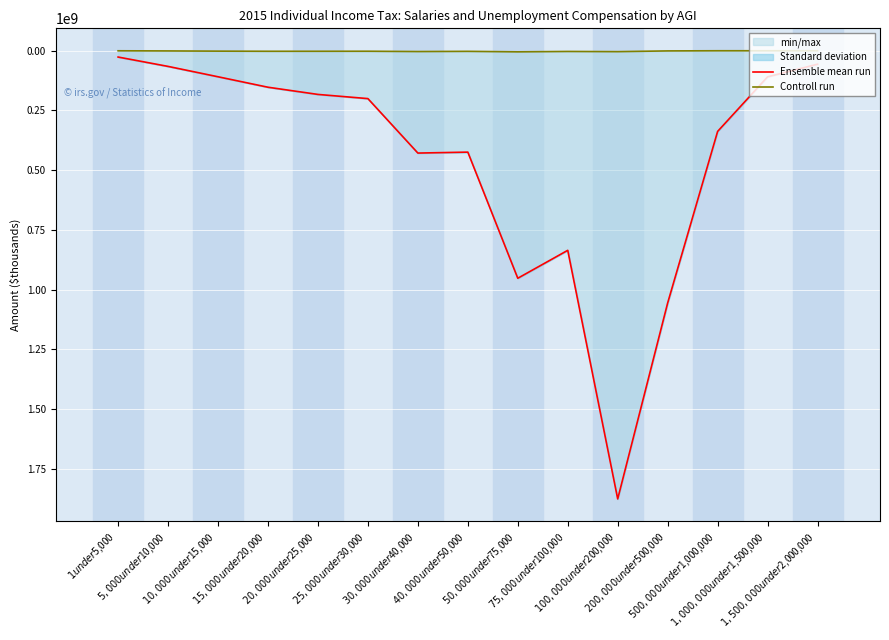

True or false: Controll run and Ensemble mean run intersect in this chart.

False